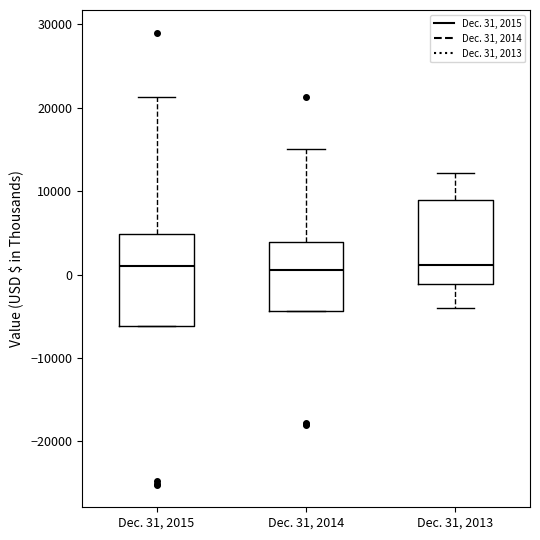

Reading left to right, transcribe this box plot: for each box, give where its median line is, the range the box spans, and where its two whiskers end, as read against the y-axis. The values are not printed on the chart, so give them approximately, as read against the axis.

Dec. 31, 2015: median 1000, box -6000 to 5000, whiskers -6000 to 21000
Dec. 31, 2014: median 0, box -4000 to 4000, whiskers -4000 to 15000
Dec. 31, 2013: median 1000, box -1000 to 9000, whiskers -4000 to 12000